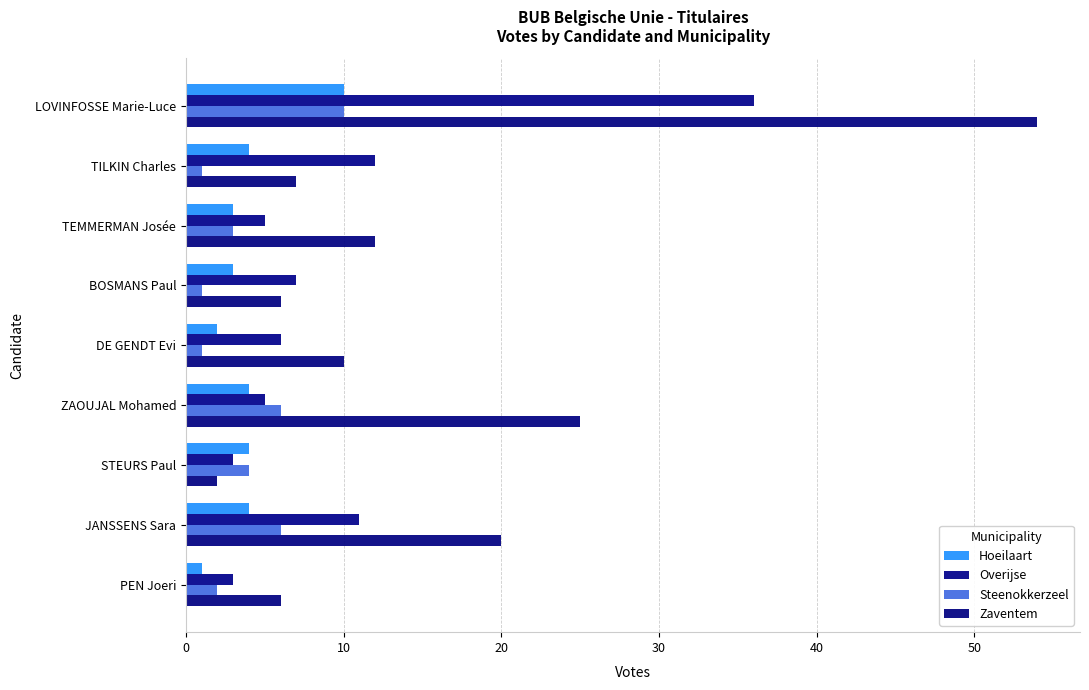

What position from the right is PEN Joeri?

1